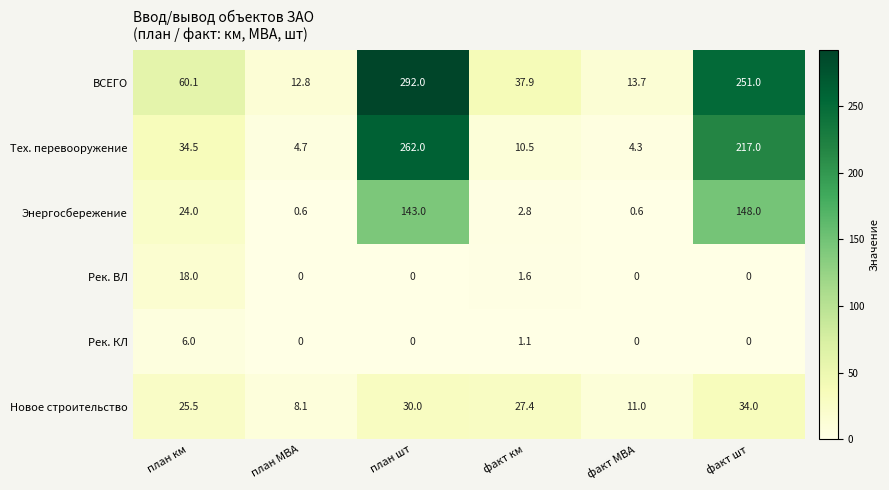

What is the total value across all series at план МВА?

26.2